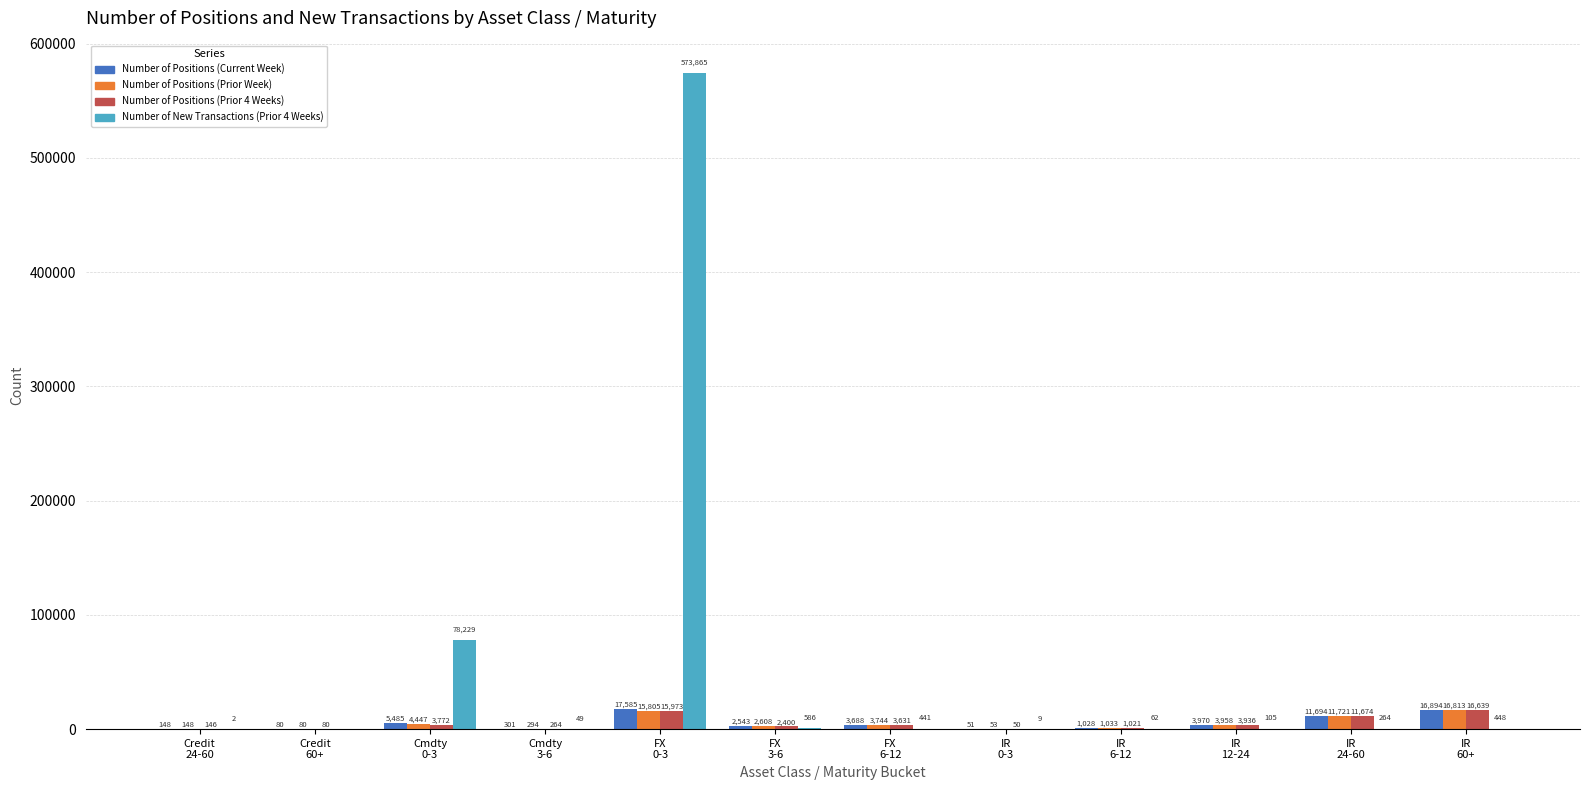

Which series has the largest total across all categories?

Number of New Transactions (Prior 4 Weeks)